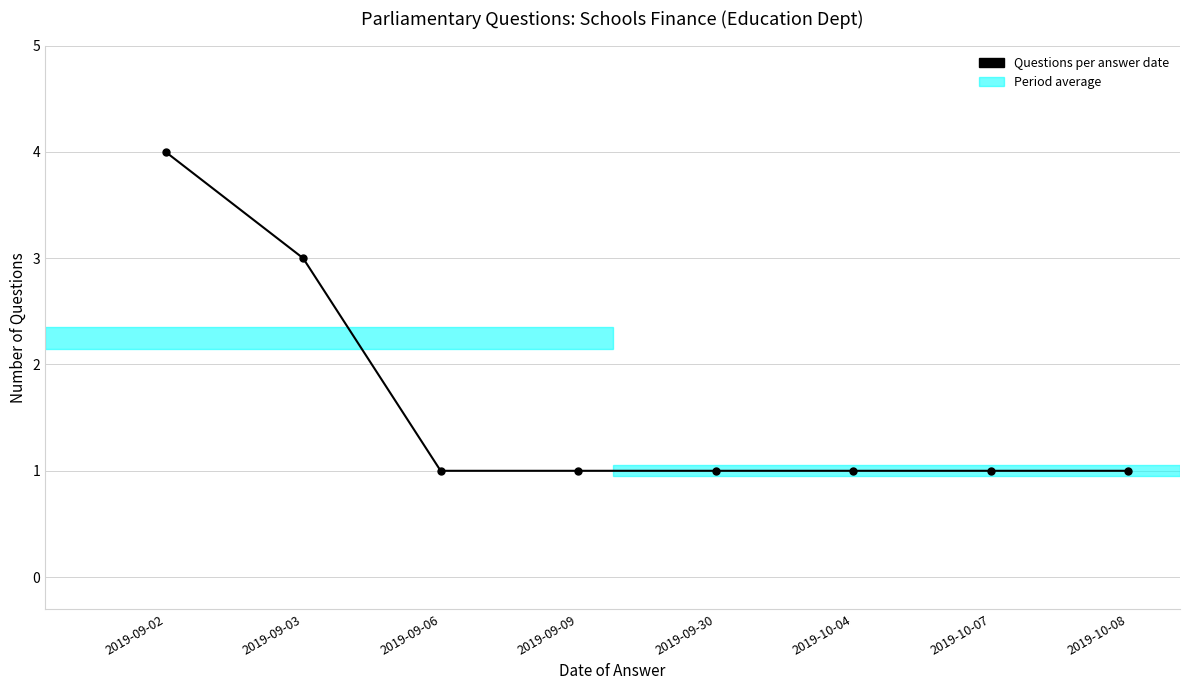

True or false: there are more than 2 points higher than both neighbors.

False